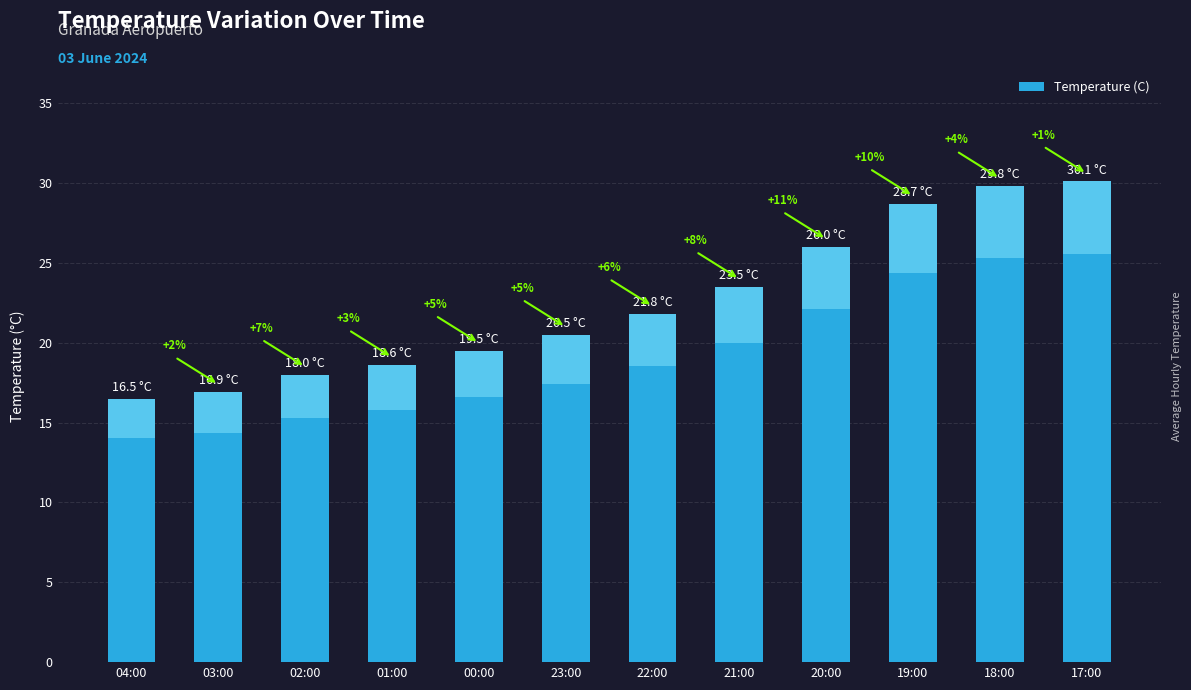

Which label corresponds to the largest value in the chart?

17:00